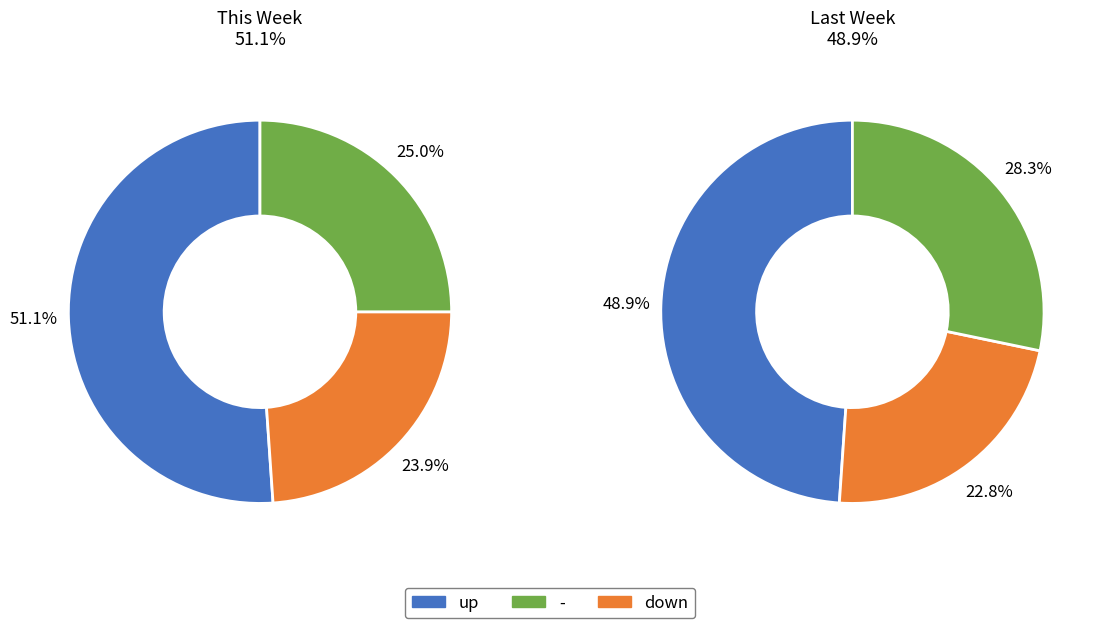

Which slice is the largest?

up